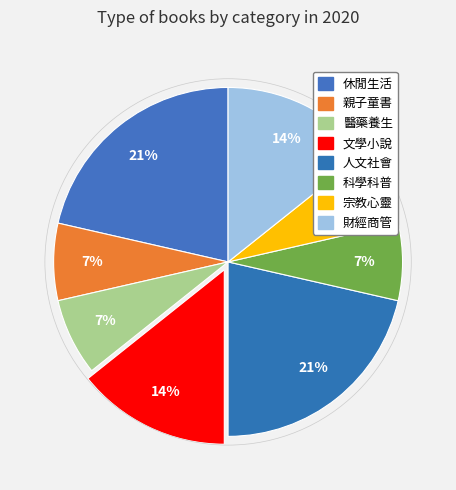

Is there a majority slice in this chart?

No